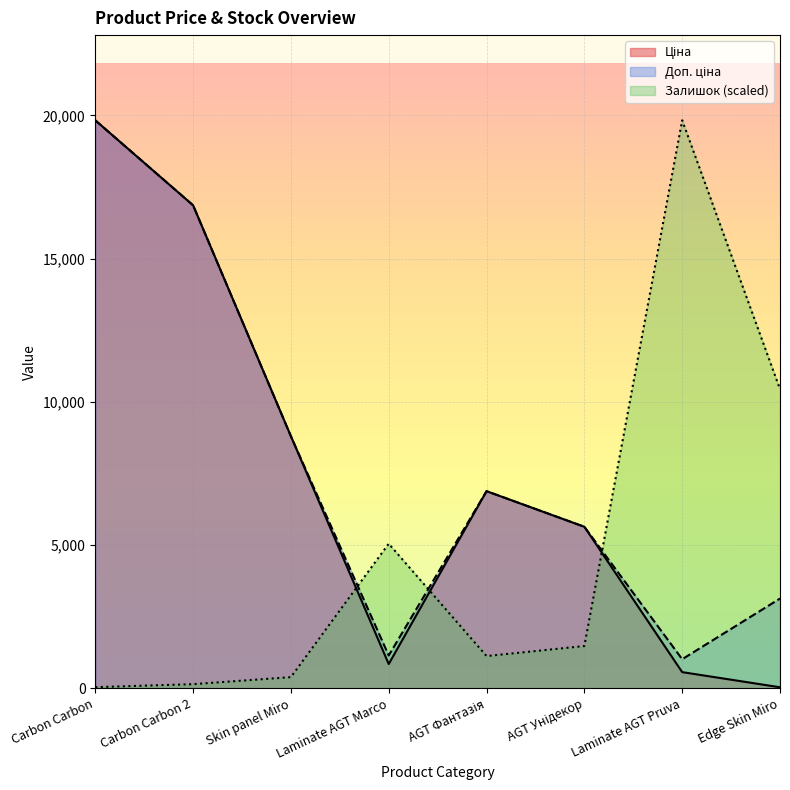

What value does the Залишок series have at Carbon Carbon 2?

140.1